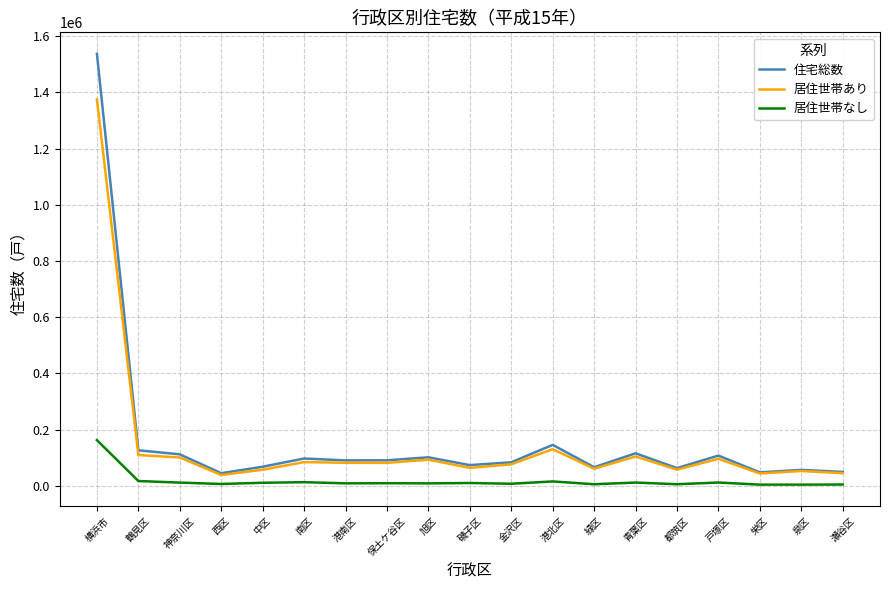

What position from the right is 戸塚区?

4